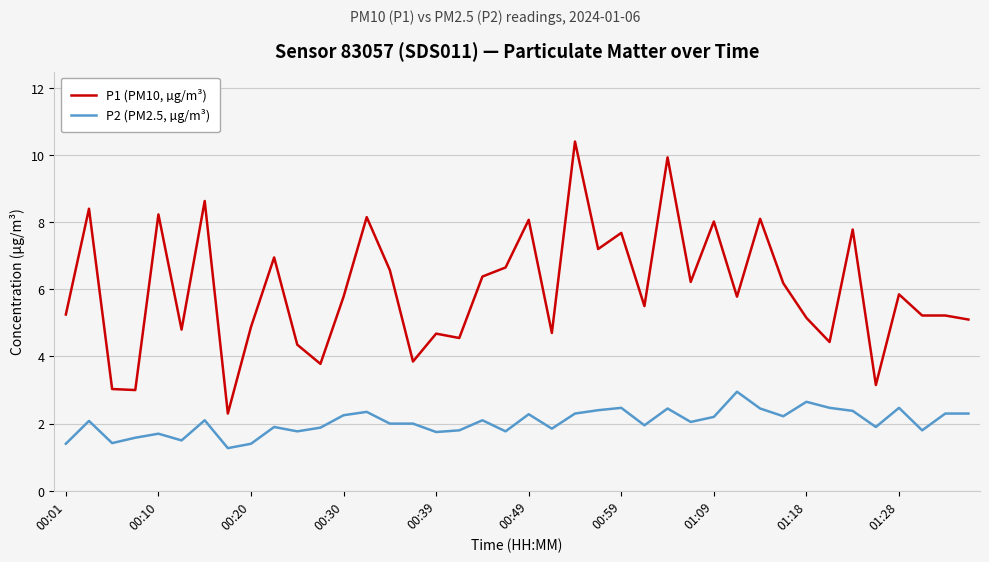

Which series has the largest total across all categories?

P1 (PM10, µg/m³)